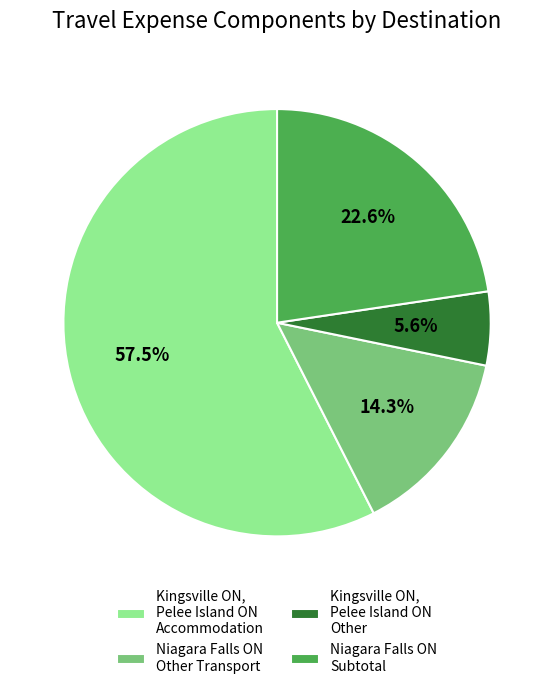

Rank the categories by value from lowest to highest.

Kingsville ON, Pelee Island ON Other, Niagara Falls ON Other Transport, Niagara Falls ON Subtotal, Kingsville ON, Pelee Island ON Accommodation